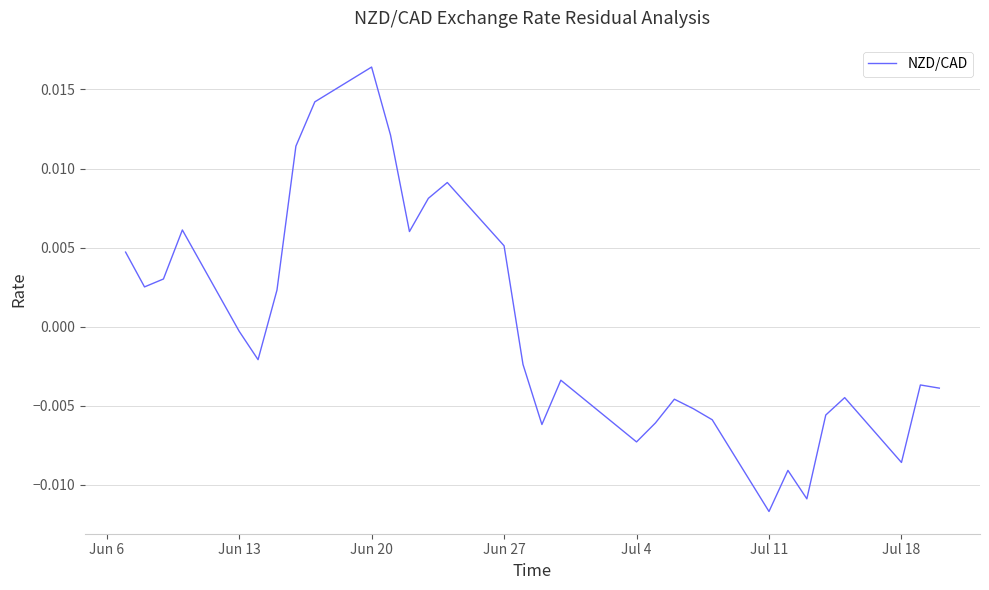

Does the chart display data point markers on the line(s)?

No